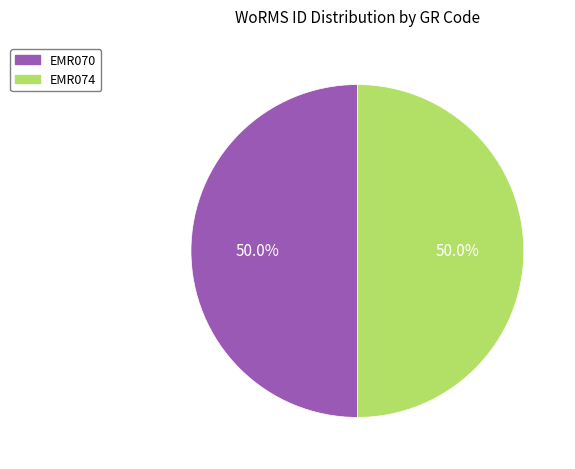

What percentage is NOT represented by EMR074?

50.0%